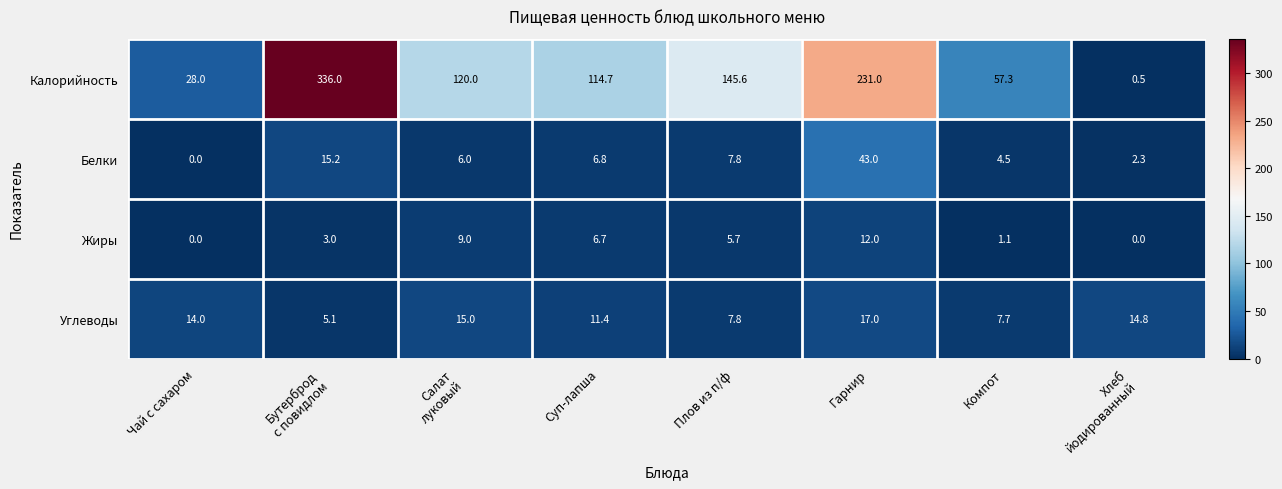

Which category has the highest value in the Белки series?

Гарнир